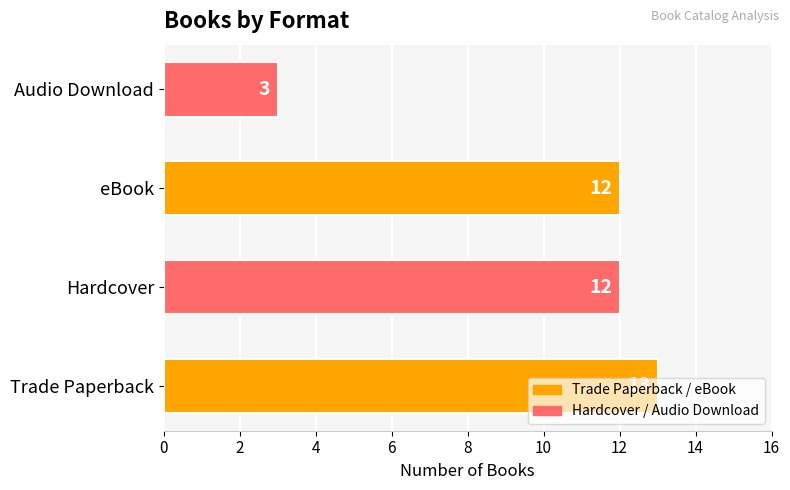

Which category has the lowest value across all series?

Audio Download